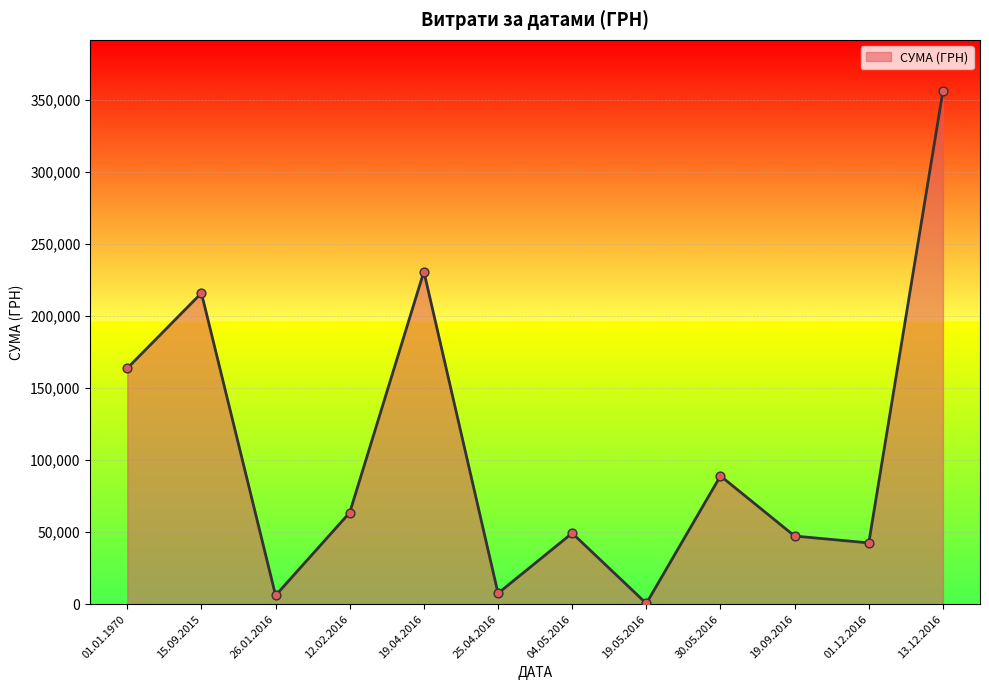

Which has a higher value, 13.12.2016 or 01.01.1970?

13.12.2016